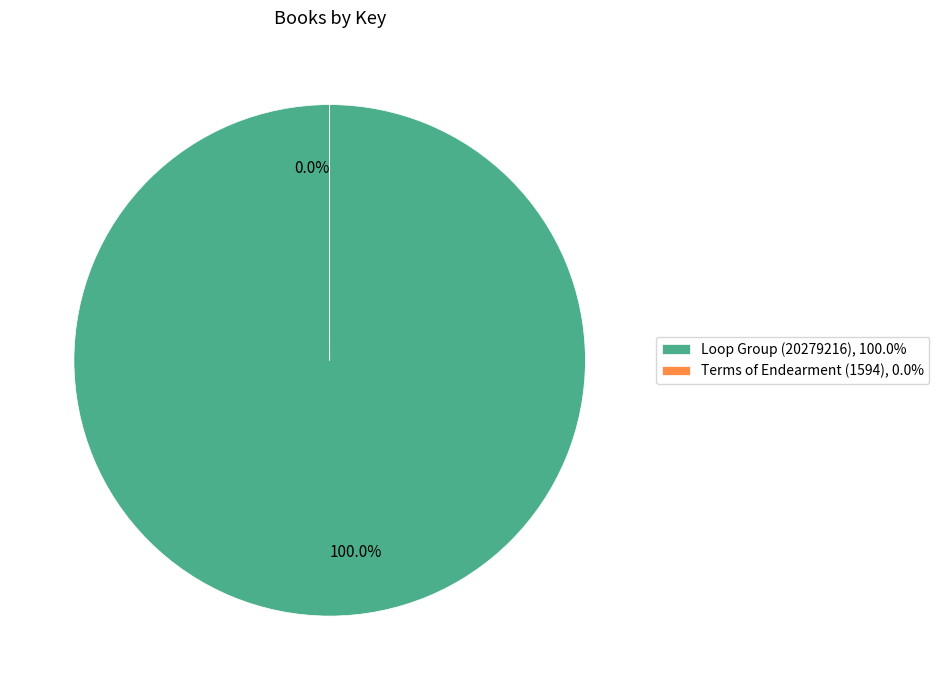

Count the number of slices in the pie.

2